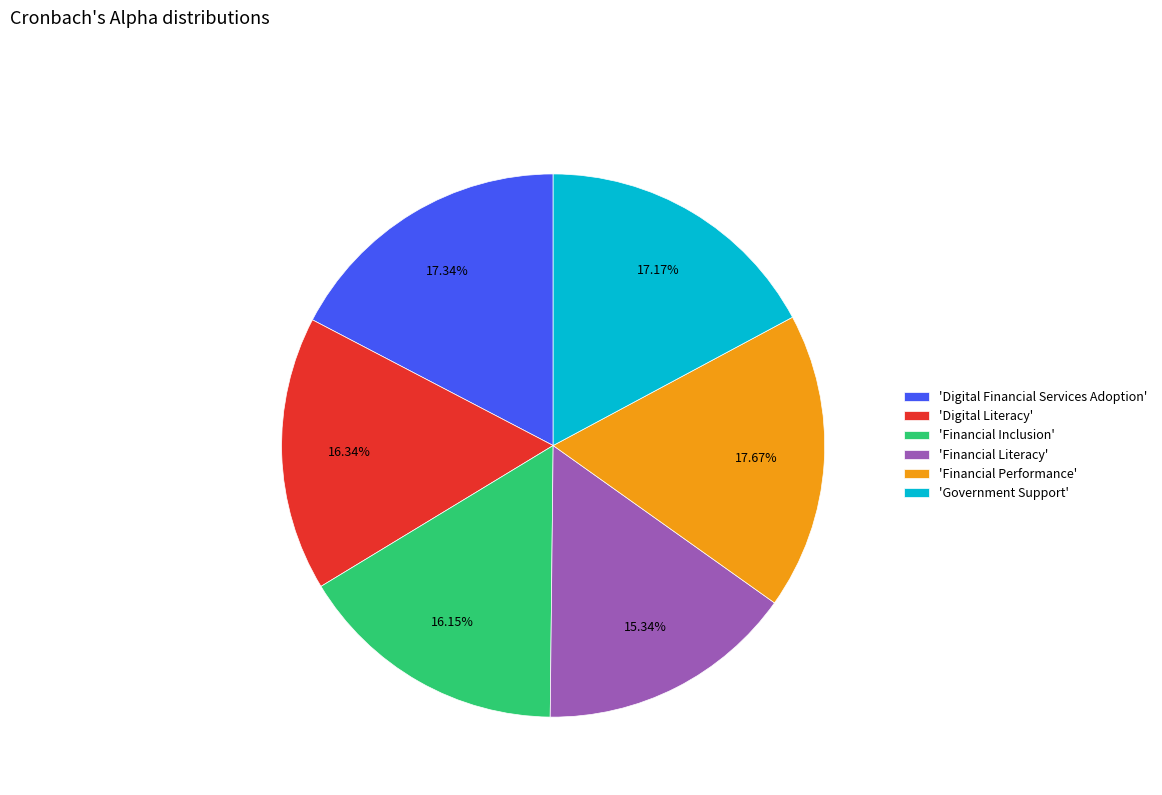

Which has a higher value, 'Financial Literacy' or 'Government Support'?

'Government Support'